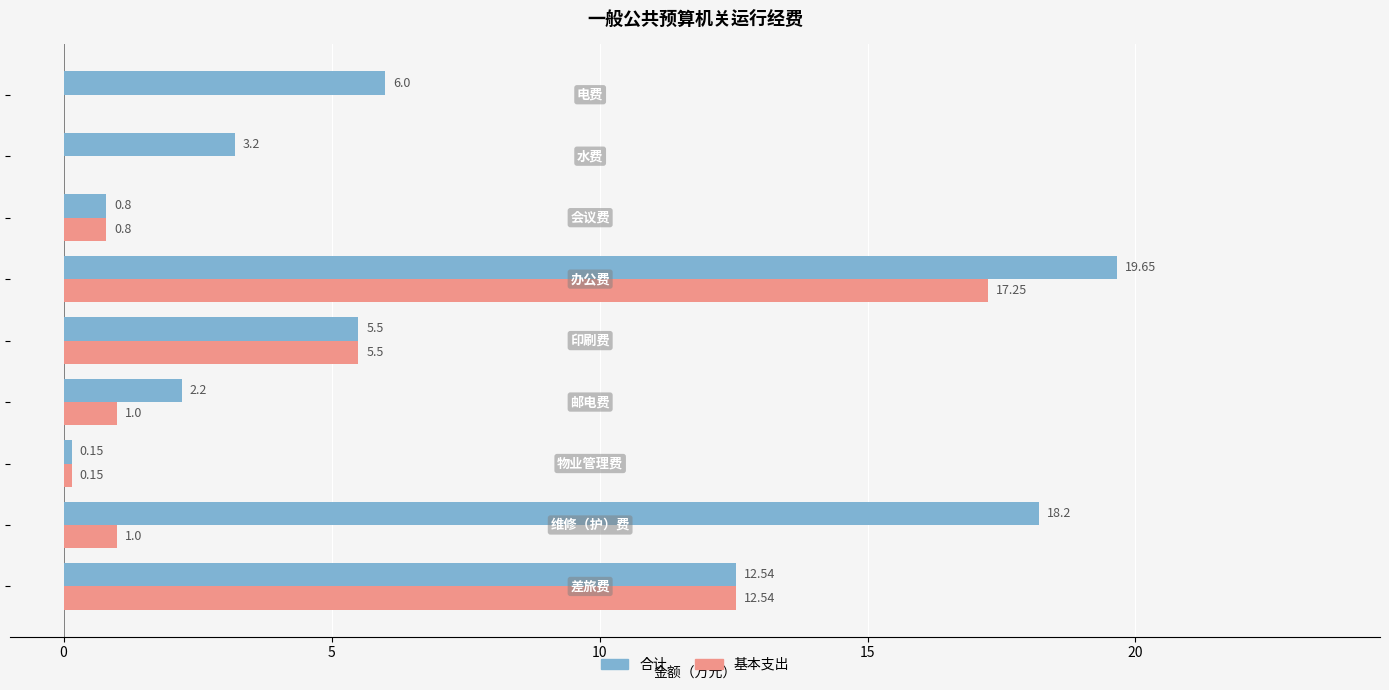

Which series has the largest total across all categories?

合计